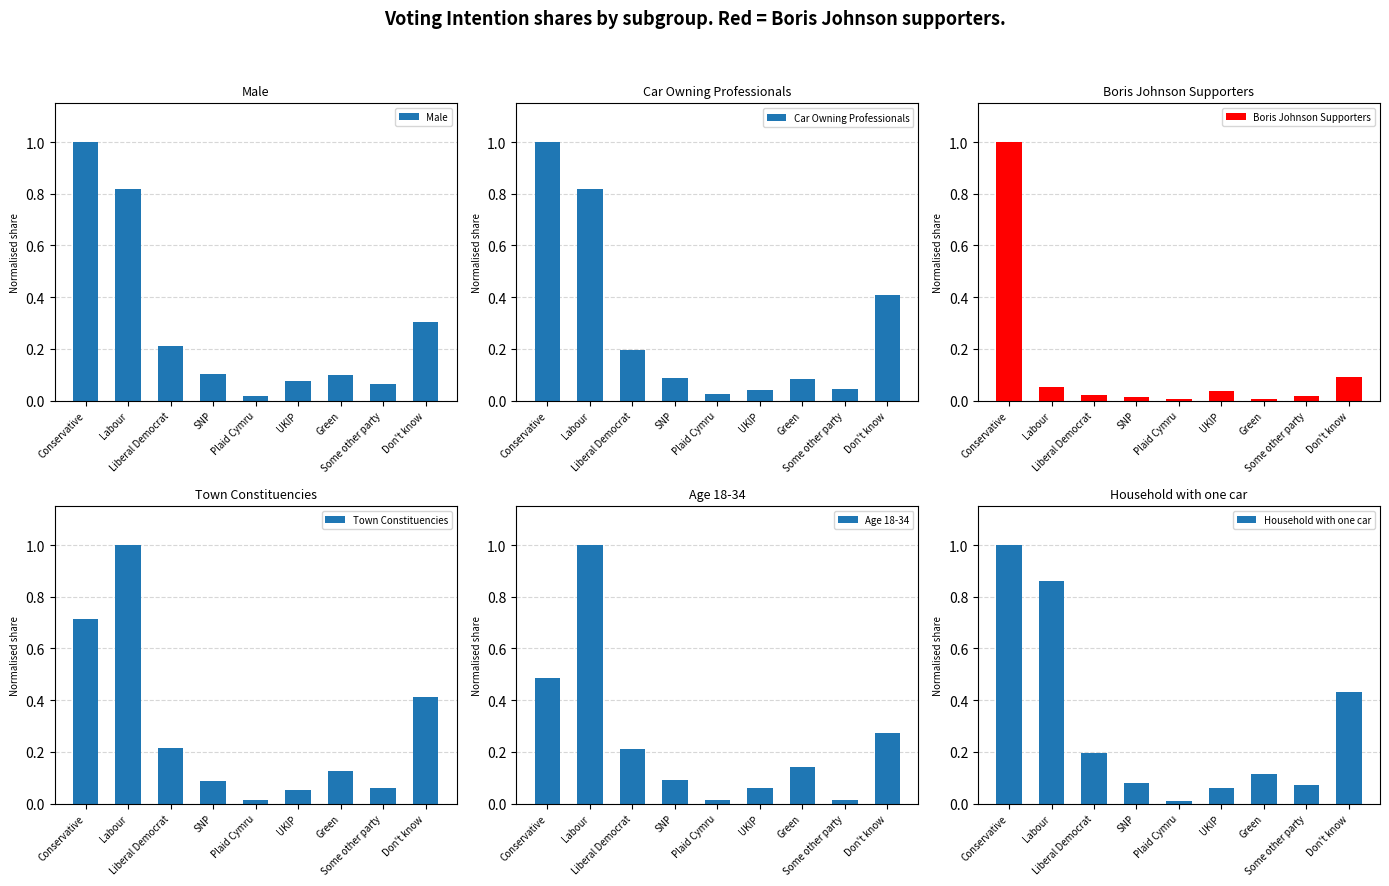

At which label is Male closest to 0?

Plaid Cymru